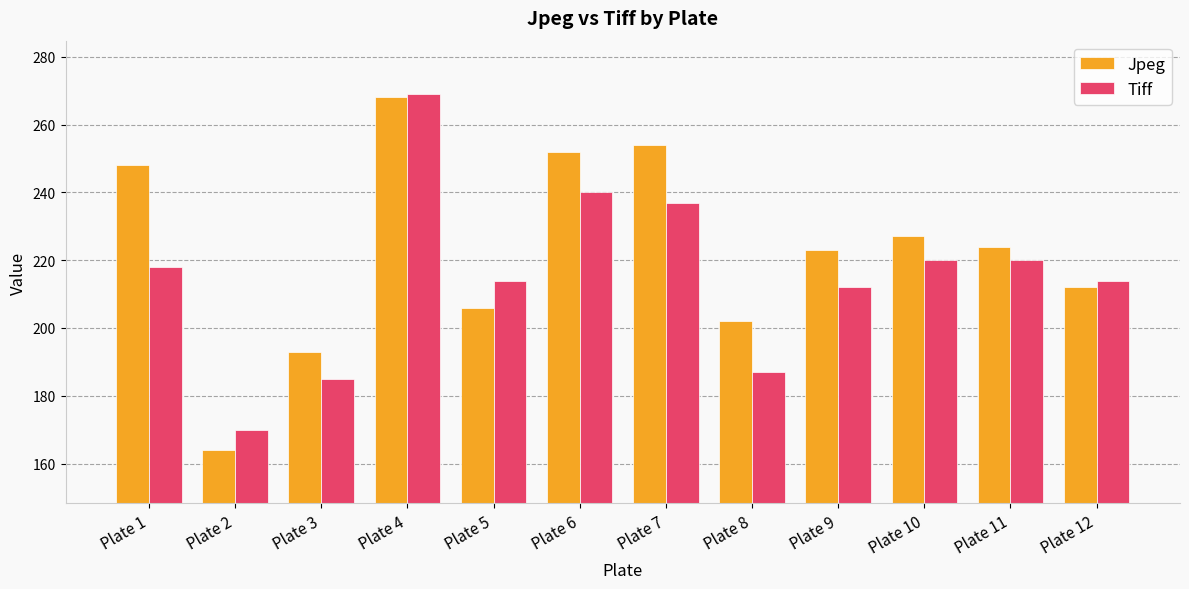

At how many categories does at least one series exceed 196?

10